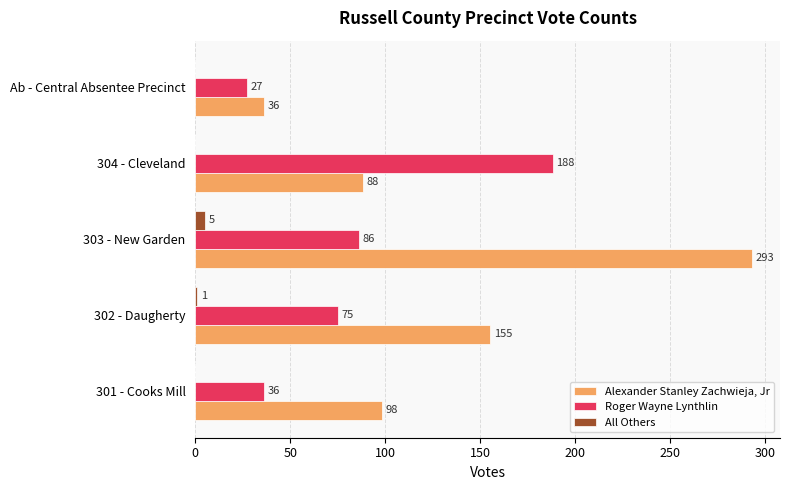

What is the average value of the Roger Wayne Lynthlin series?

82